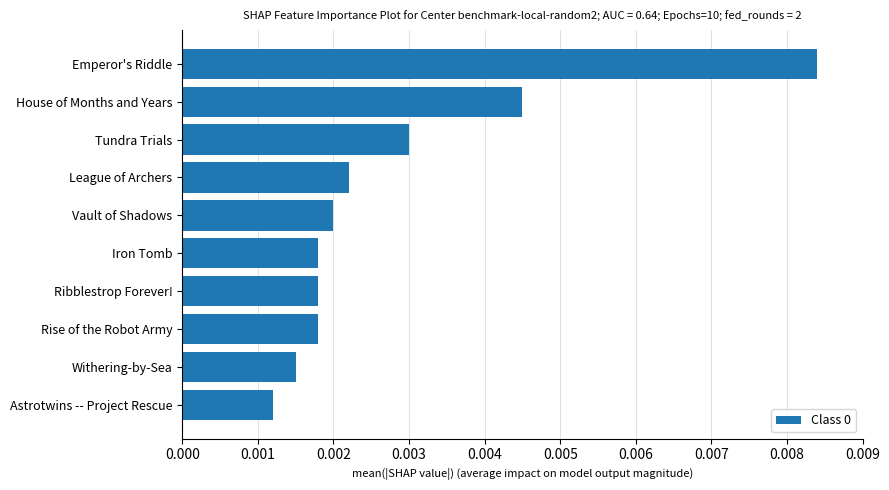

What is the label of the 5th bar from the bottom?

Iron Tomb